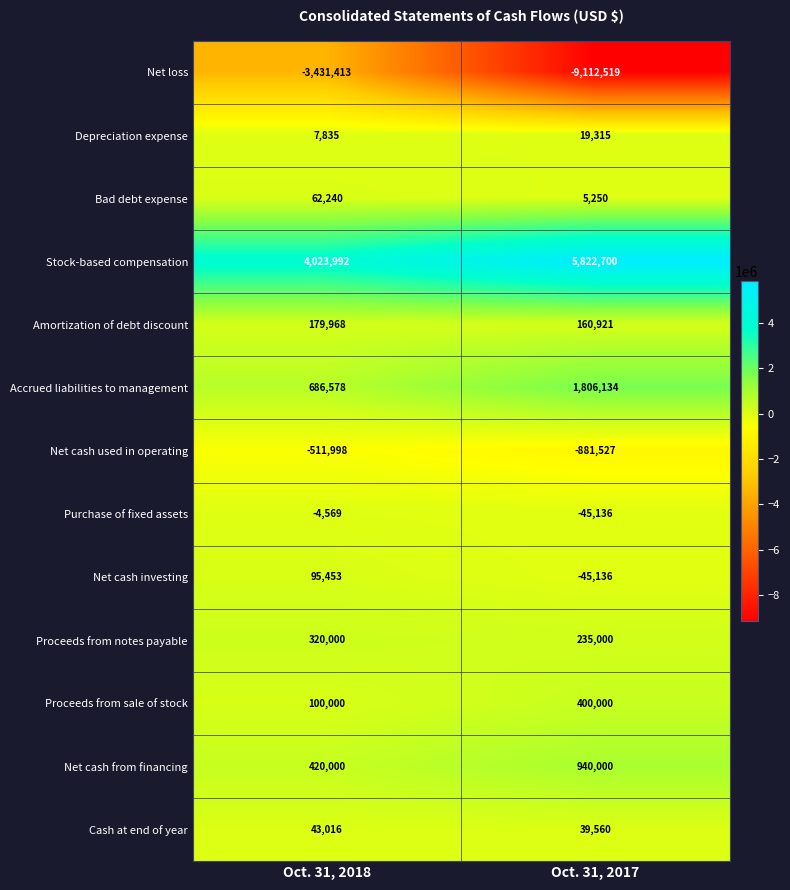

What is the total value across all series at Oct. 31, 2018?

1991102